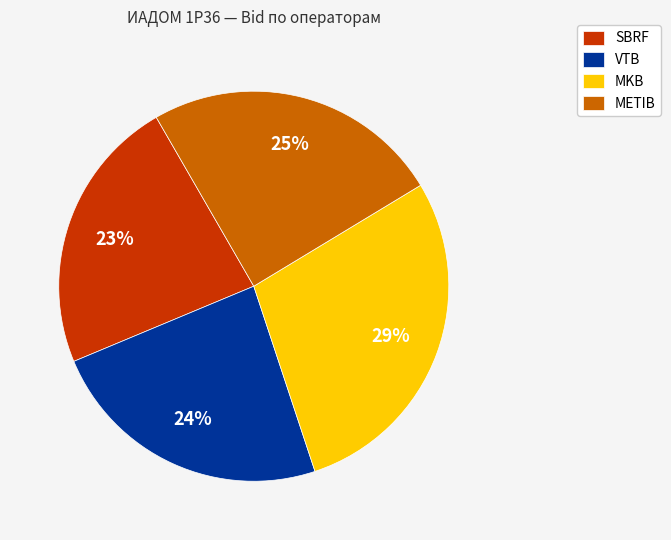

Rank the categories by value from lowest to highest.

SBRF, VTB, METIB, MKB